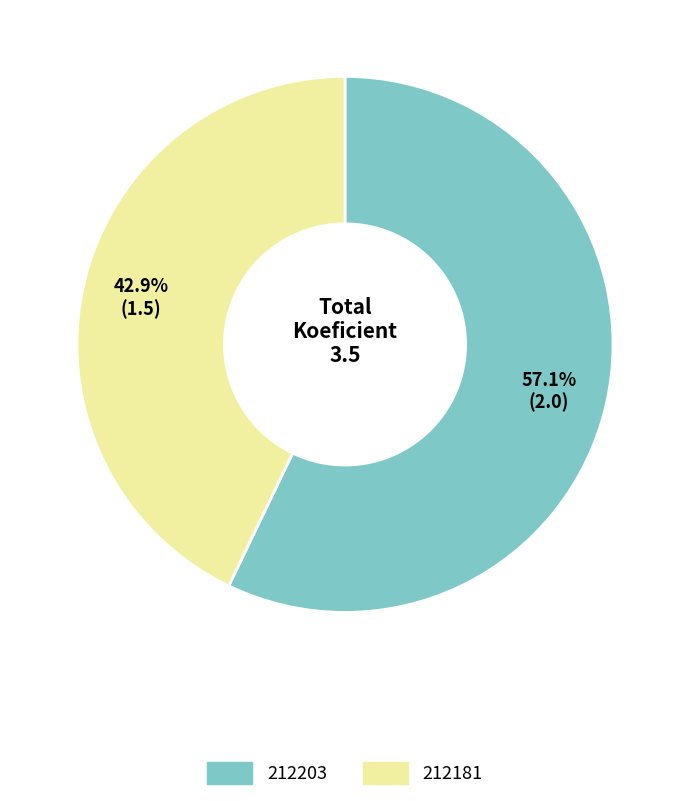

What percentage is the 212203 slice, to the nearest percent?

57%